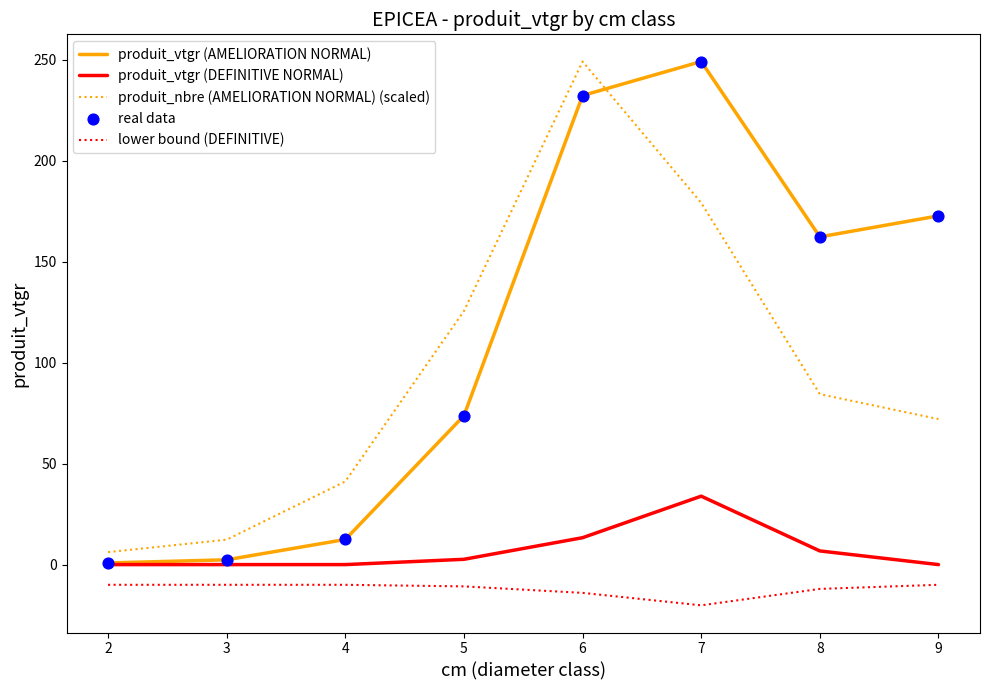

What is the spread (max minus min) of values at 7?

269.2